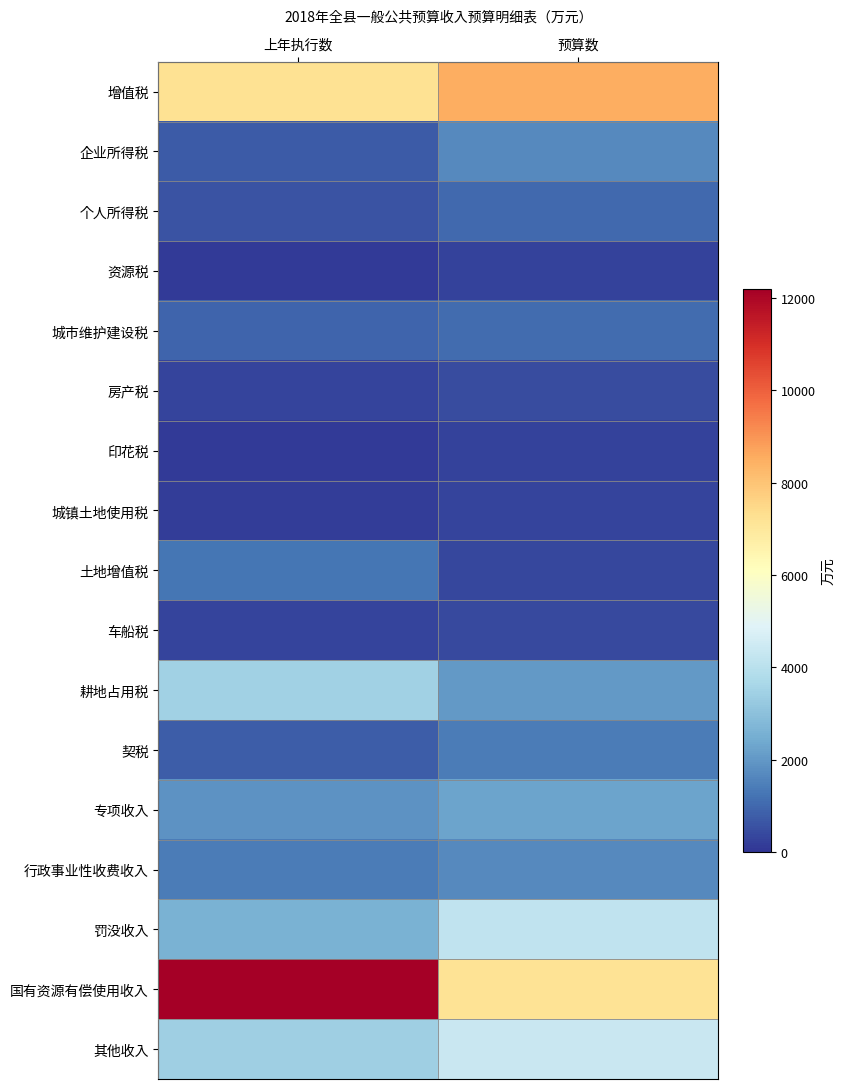

At how many categories does at least one series exceed 11063?

1